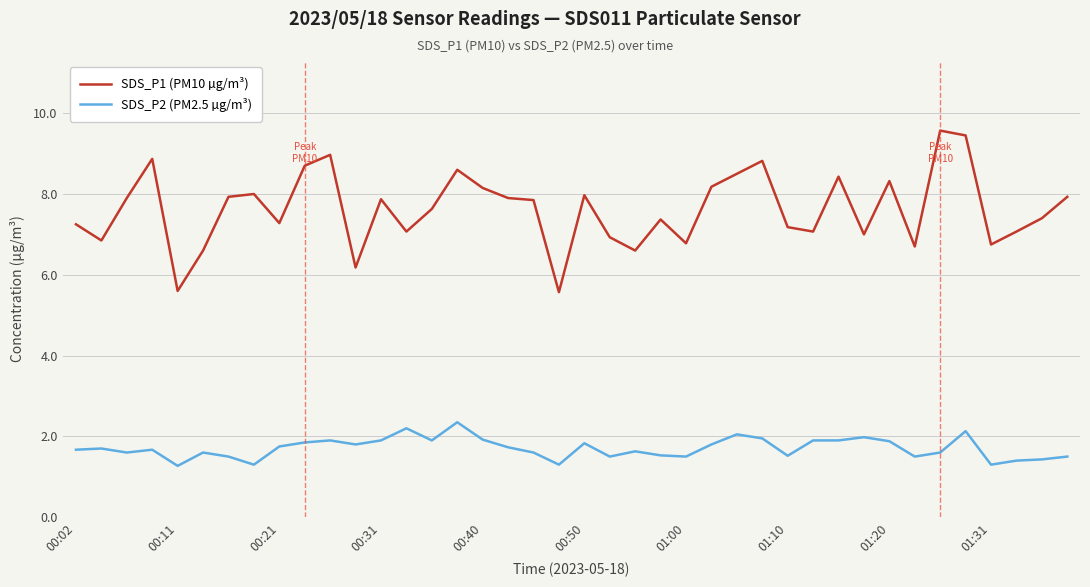

What is the minimum value for SDS_P1 (PM10 µg/m³)?

5.6